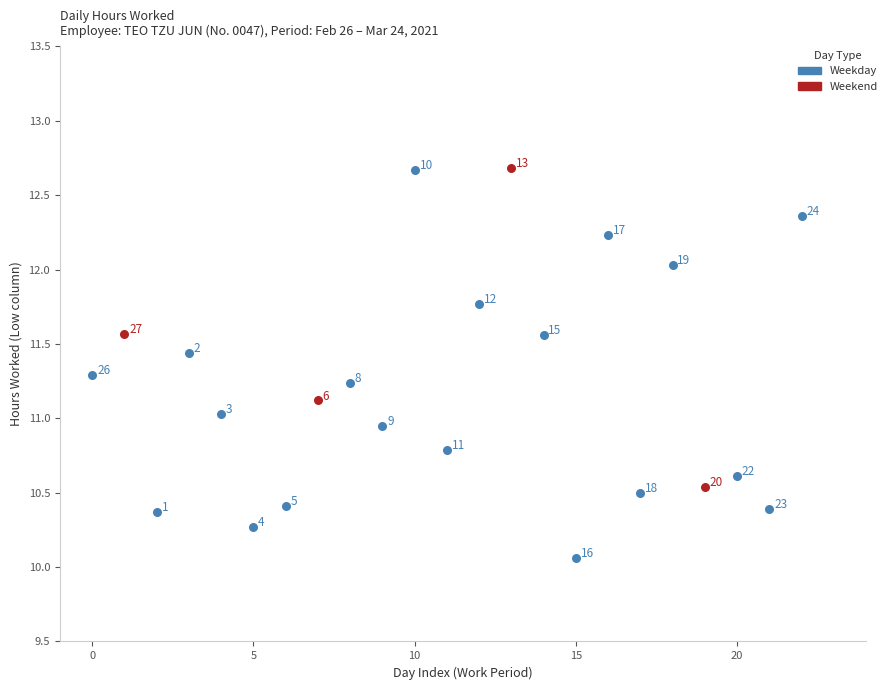

Which series has the widest spread of Y values?

Weekday